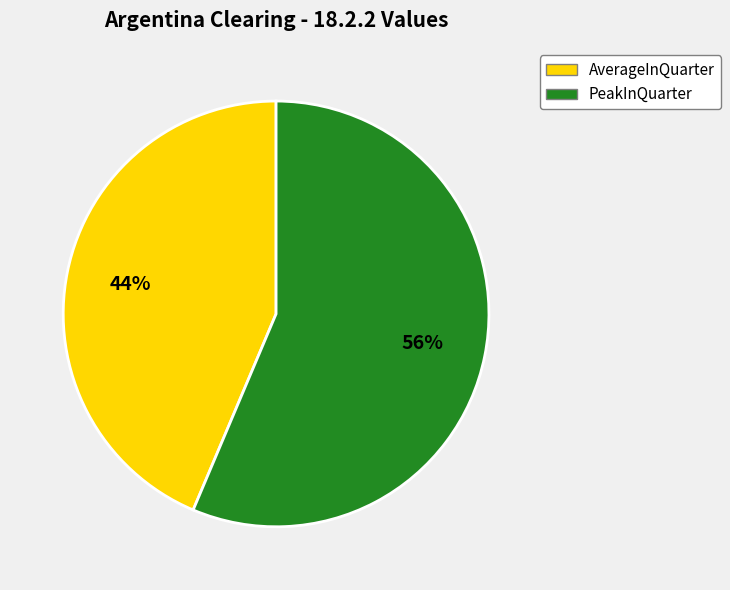

To the nearest percent, what percentage of the pie is PeakInQuarter?

56%